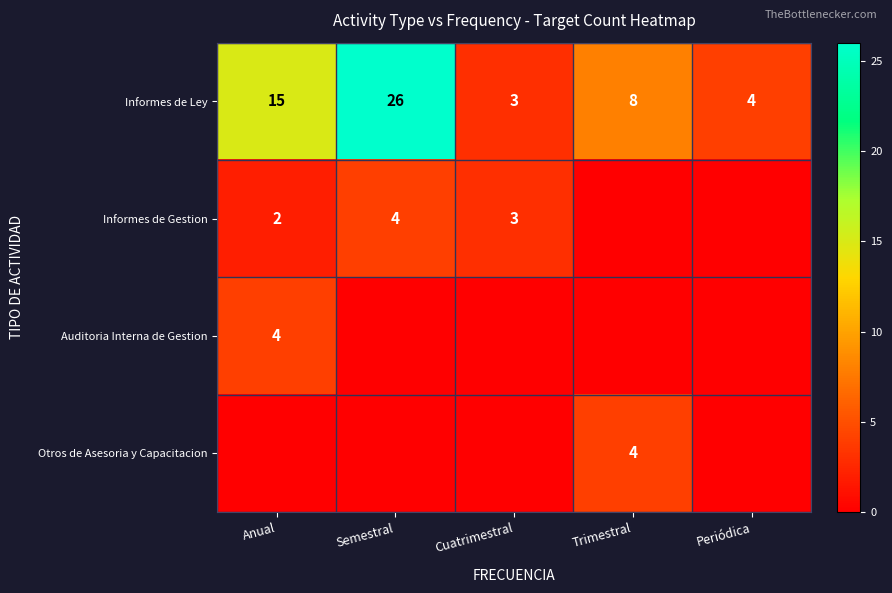

Between Periódica and Trimestral, which is larger?

Trimestral